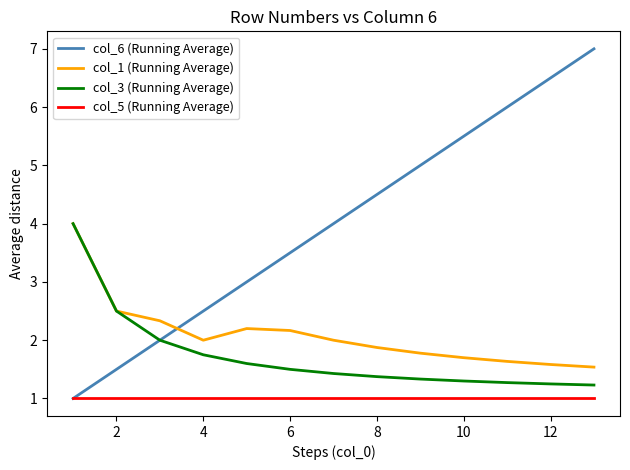

At how many categories does at least one series exceed 1?

13